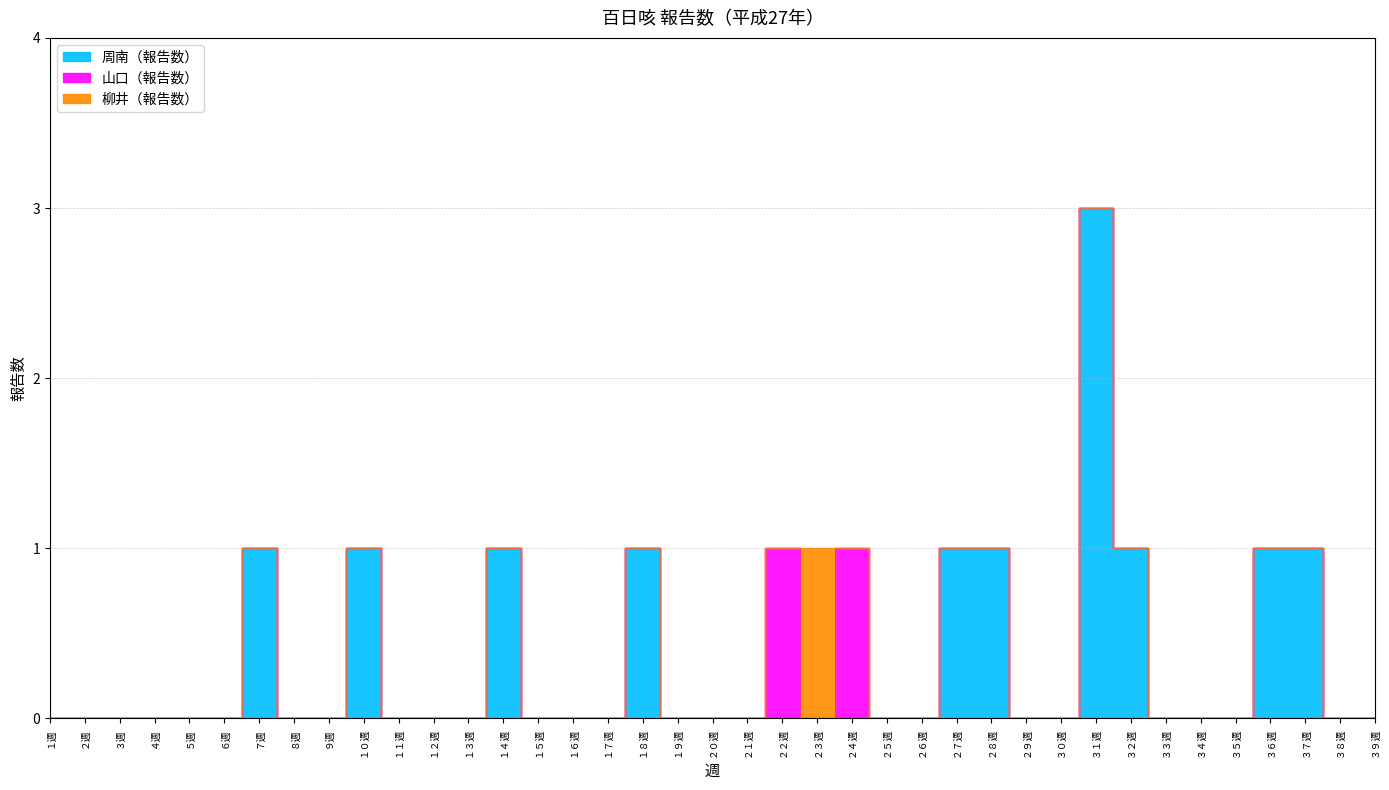

Read the 周南（報告数） value at ２８週.

1